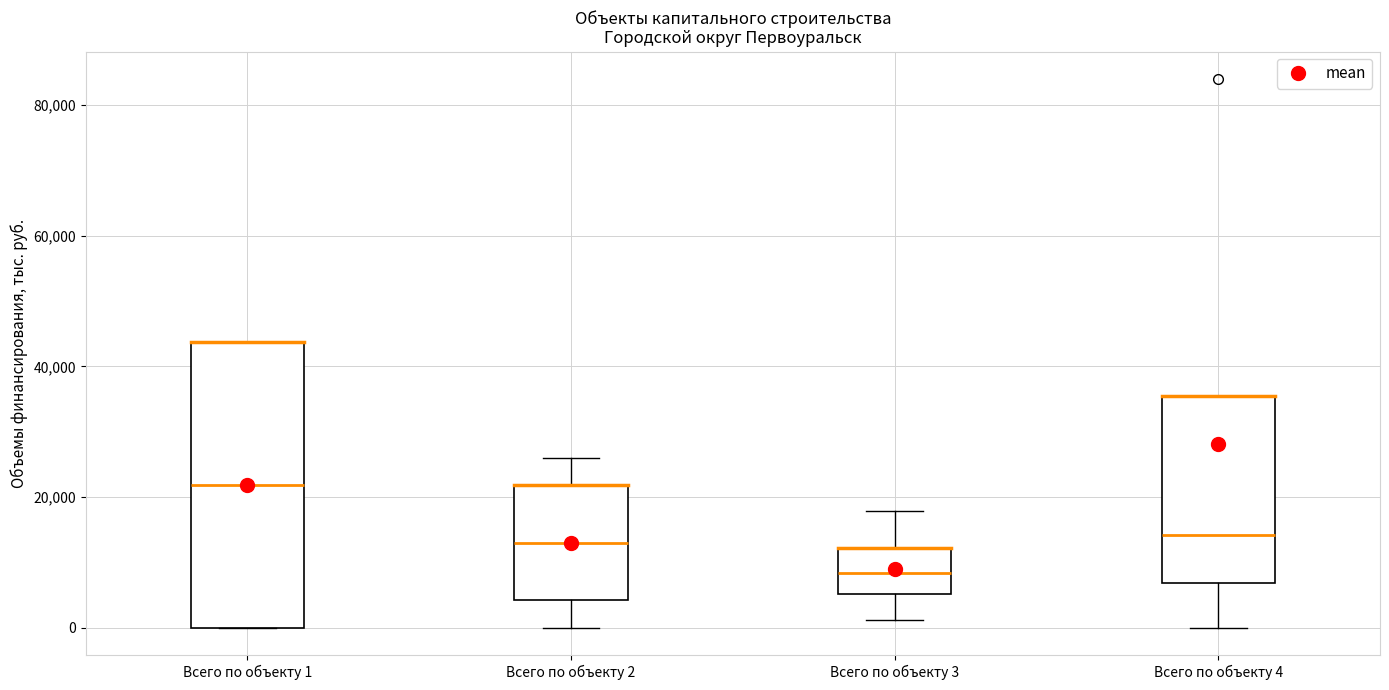

Which box's median line is the lowest?

Всего по объекту 3